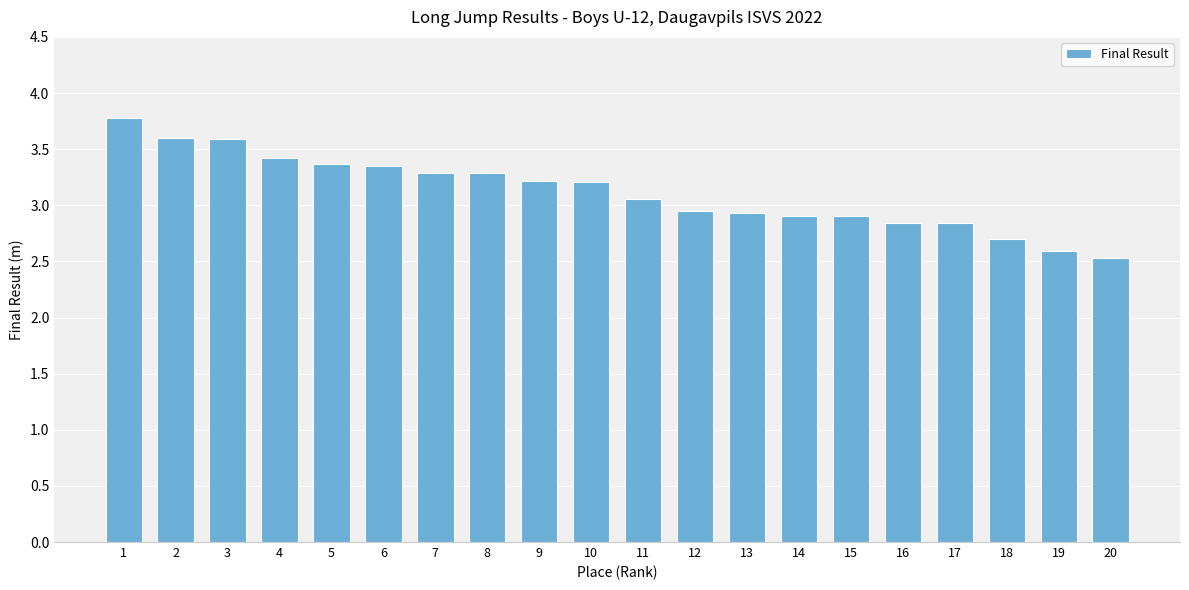

Approximately how many times larger is the value at 19 compared to 13?

0.9